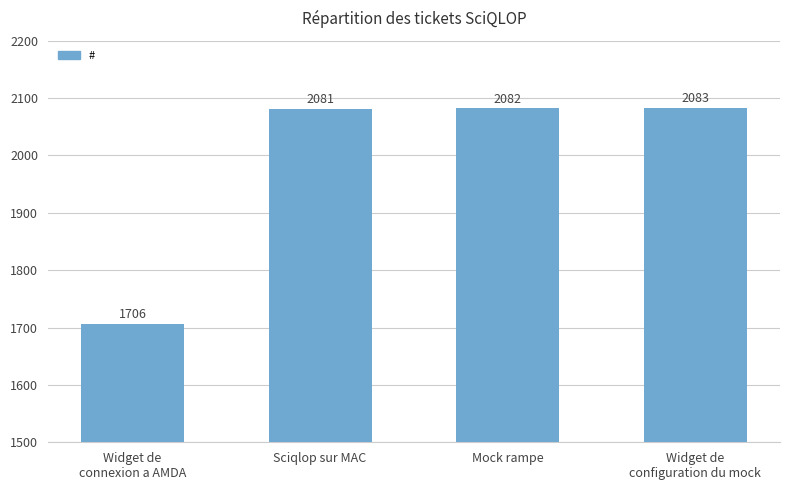

How many data points are less than 2082?

2